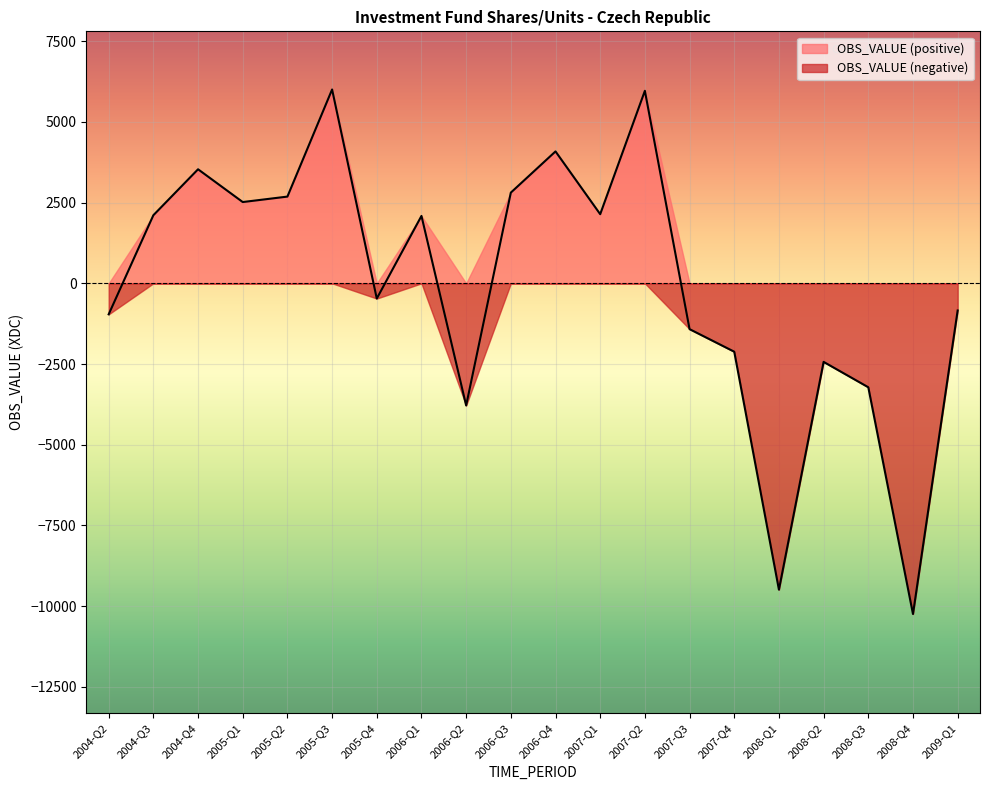

The chart shows a value of 3532 at 2004-Q4. True or false?

True